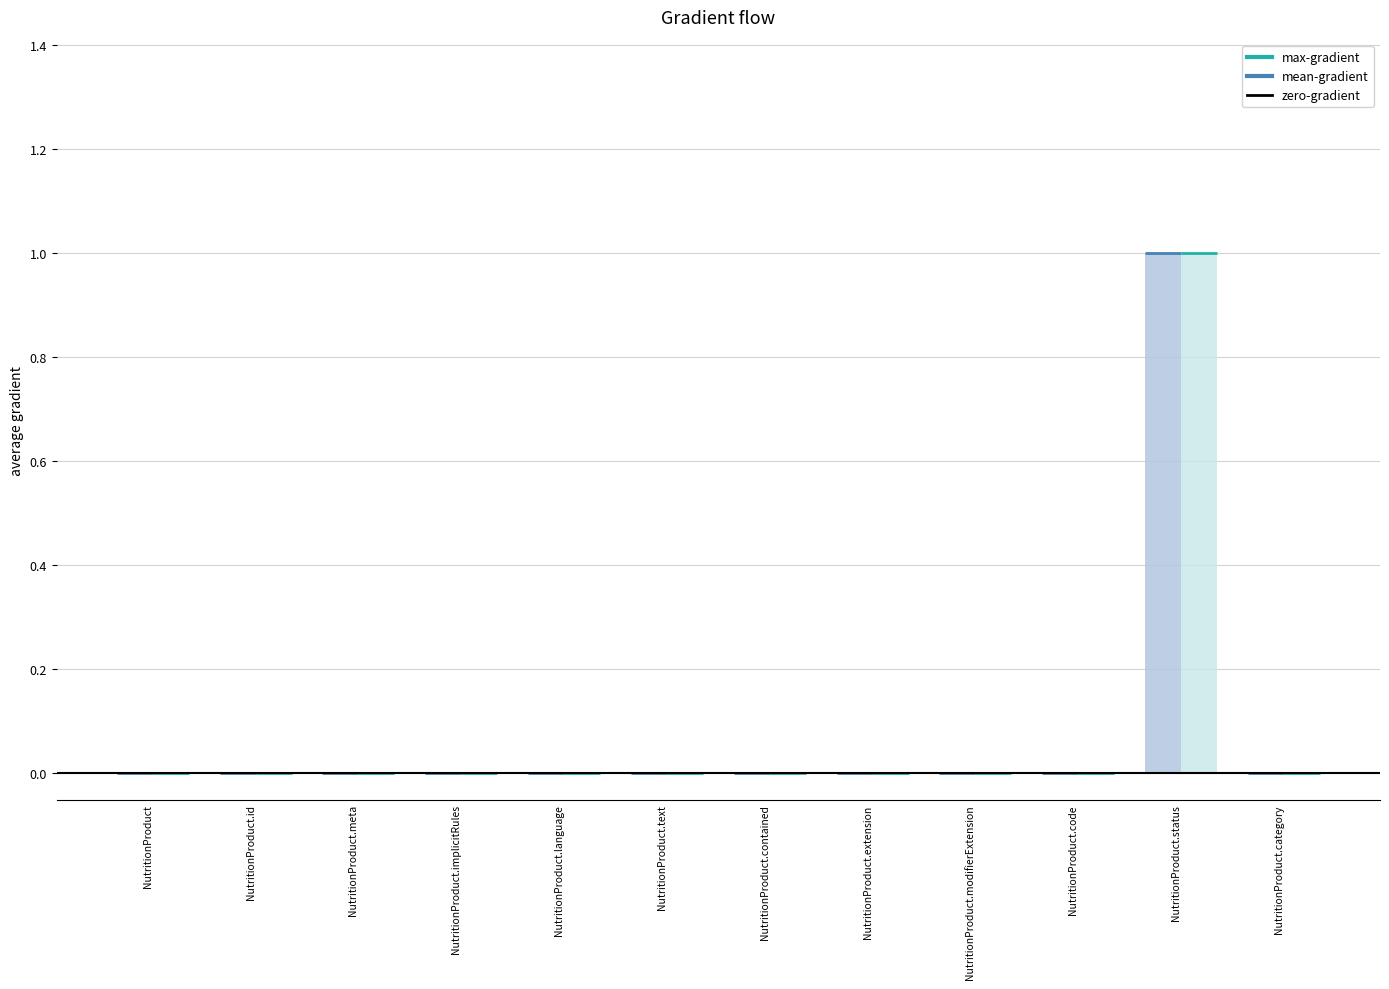

At which category is the sum across all series the highest?

NutritionProduct.status